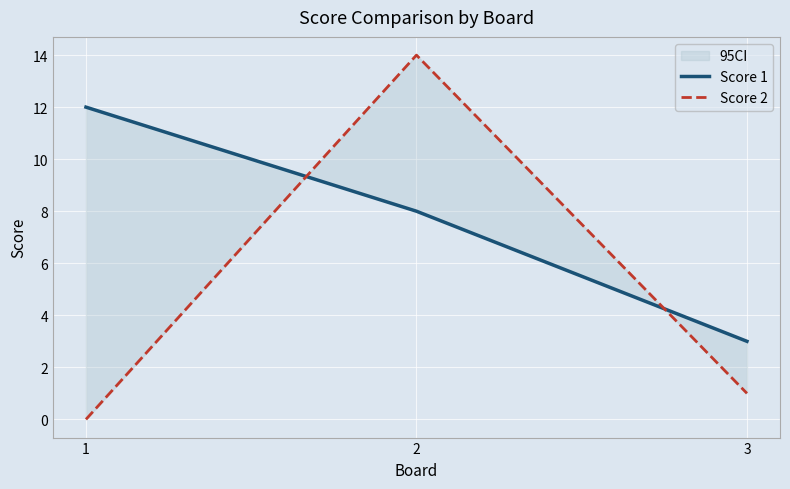

At which category does the chart reach its peak across all series?

2